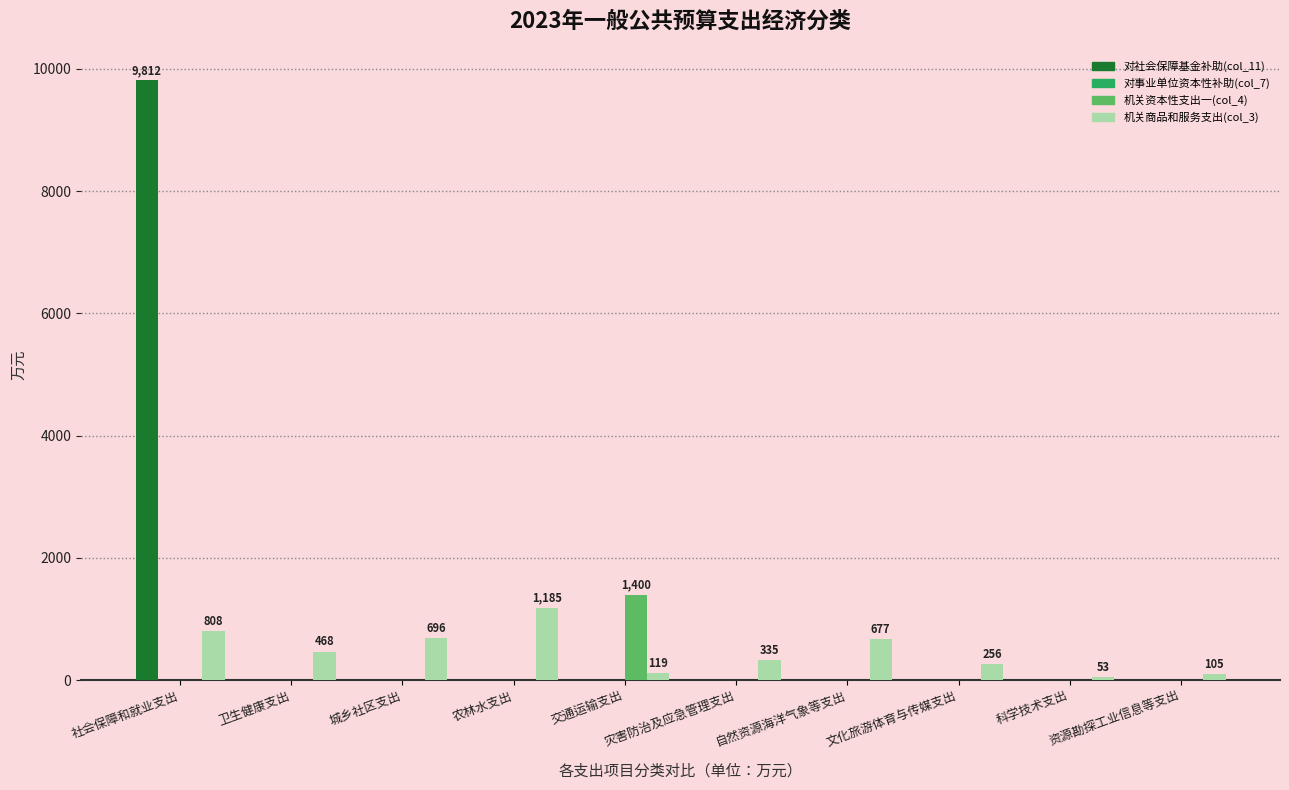

At which category is the sum across all series the highest?

社会保障和就业支出